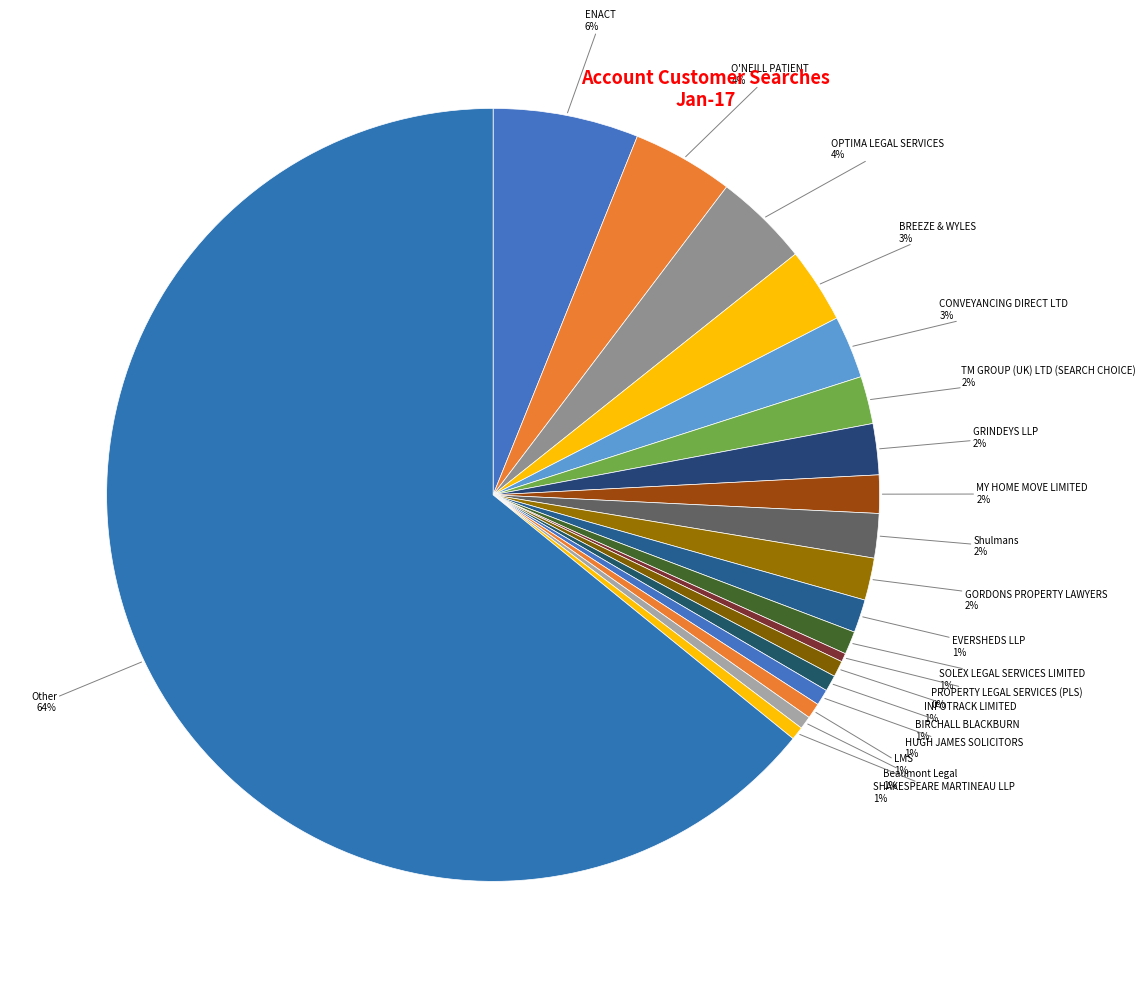

Which category has the smallest portion of the pie?

PROPERTY LEGAL SERVICES (PLS)